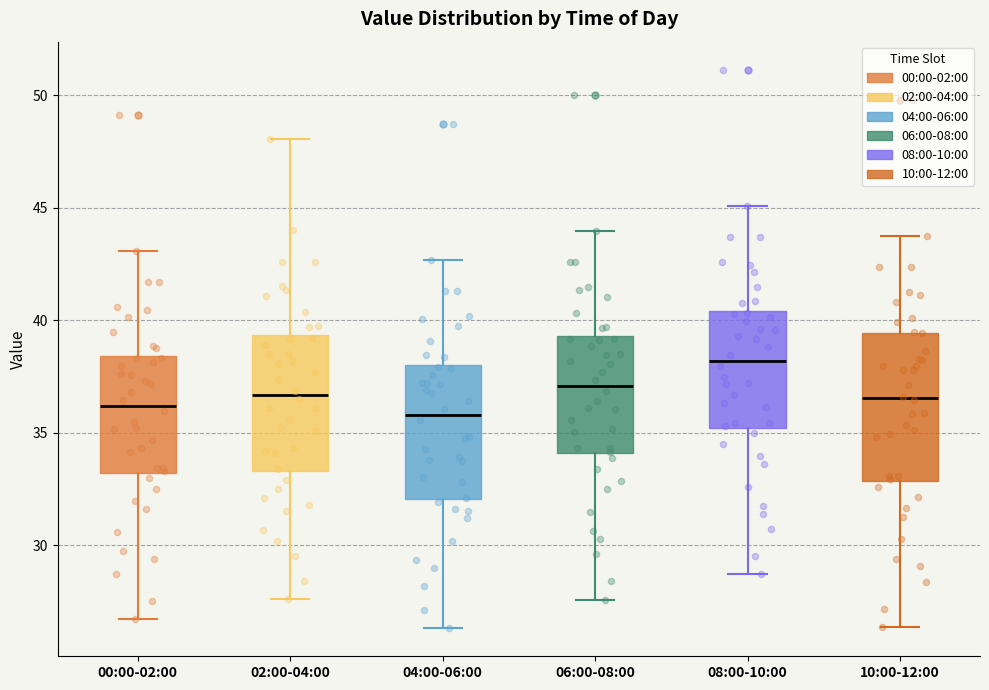

Reading left to right, transcribe this box plot: for each box, give where its median line is, the range the box spans, and where its two whiskers end, as read against the y-axis. The values are not printed on the chart, so give them approximately, as read against the axis.

00:00-02:00: median 36.0, box 33.0 to 38.5, whiskers 26.5 to 43.0
02:00-04:00: median 36.5, box 33.5 to 39.5, whiskers 27.5 to 48.0
04:00-06:00: median 36.0, box 32.0 to 38.0, whiskers 26.5 to 42.5
06:00-08:00: median 37.0, box 34.0 to 39.5, whiskers 27.5 to 44.0
08:00-10:00: median 38.0, box 35.0 to 40.5, whiskers 28.5 to 45.0
10:00-12:00: median 36.5, box 33.0 to 39.5, whiskers 26.5 to 43.5